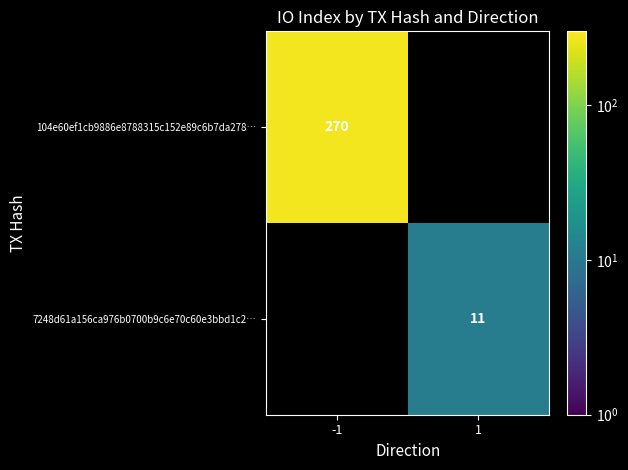

True or false: 104e60ef1cb9886e8788315c152e89c6b7da278… has a value of 400 at -1.

False